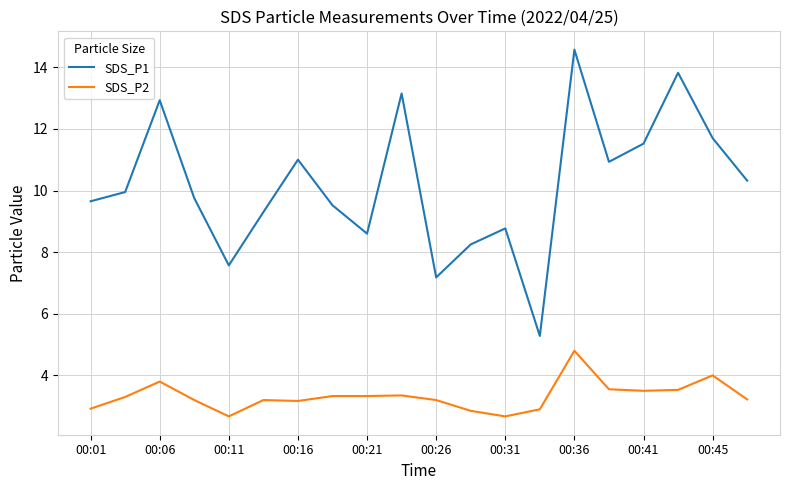

Which series has the largest total across all categories?

SDS_P1